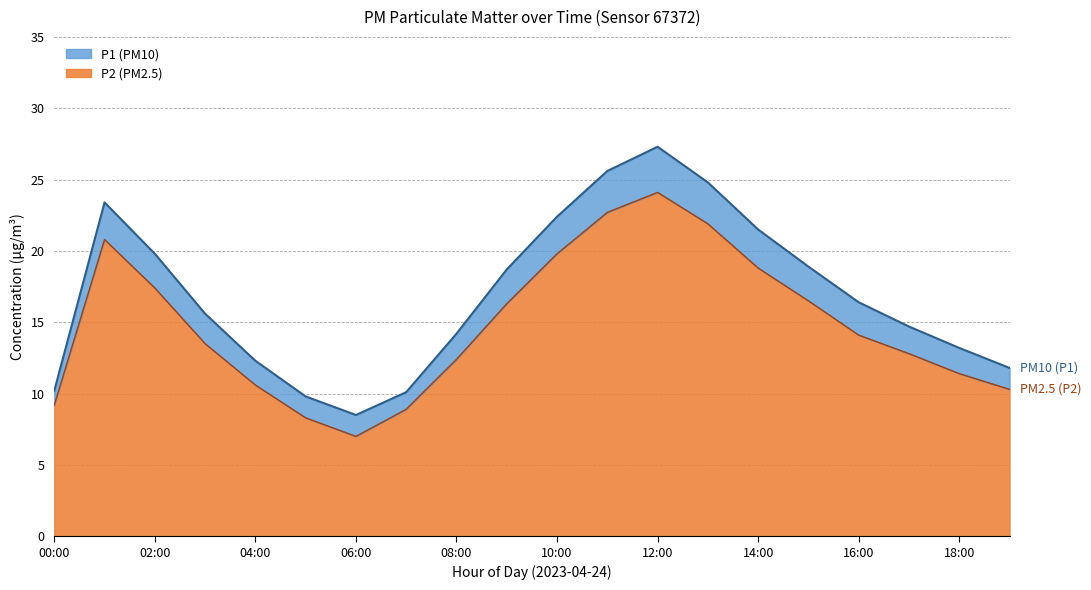

The value of P2 at 11:00 is 15.6. True or false?

False